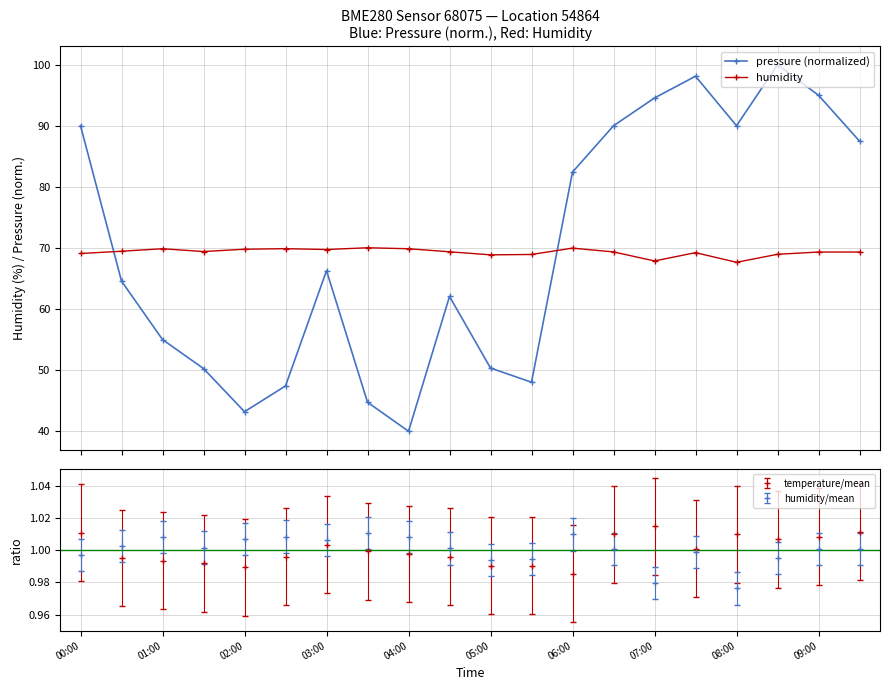

How many intersections are there between humidity and pressure (normalized)?

2